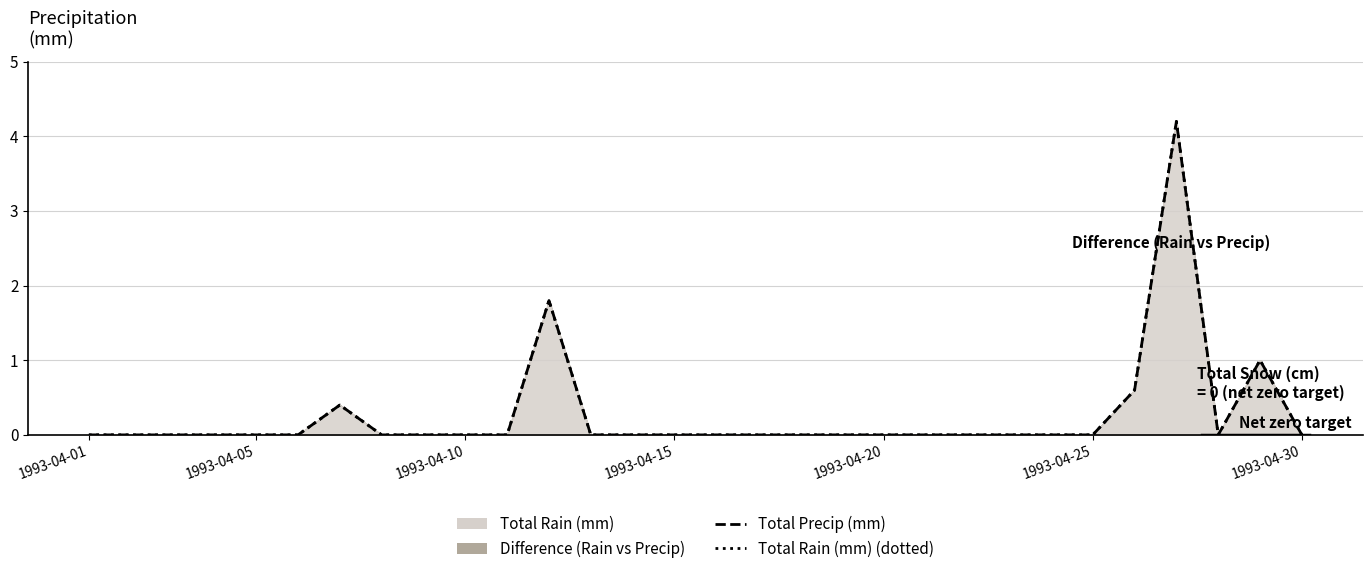

Count the number of categories in the chart.

30